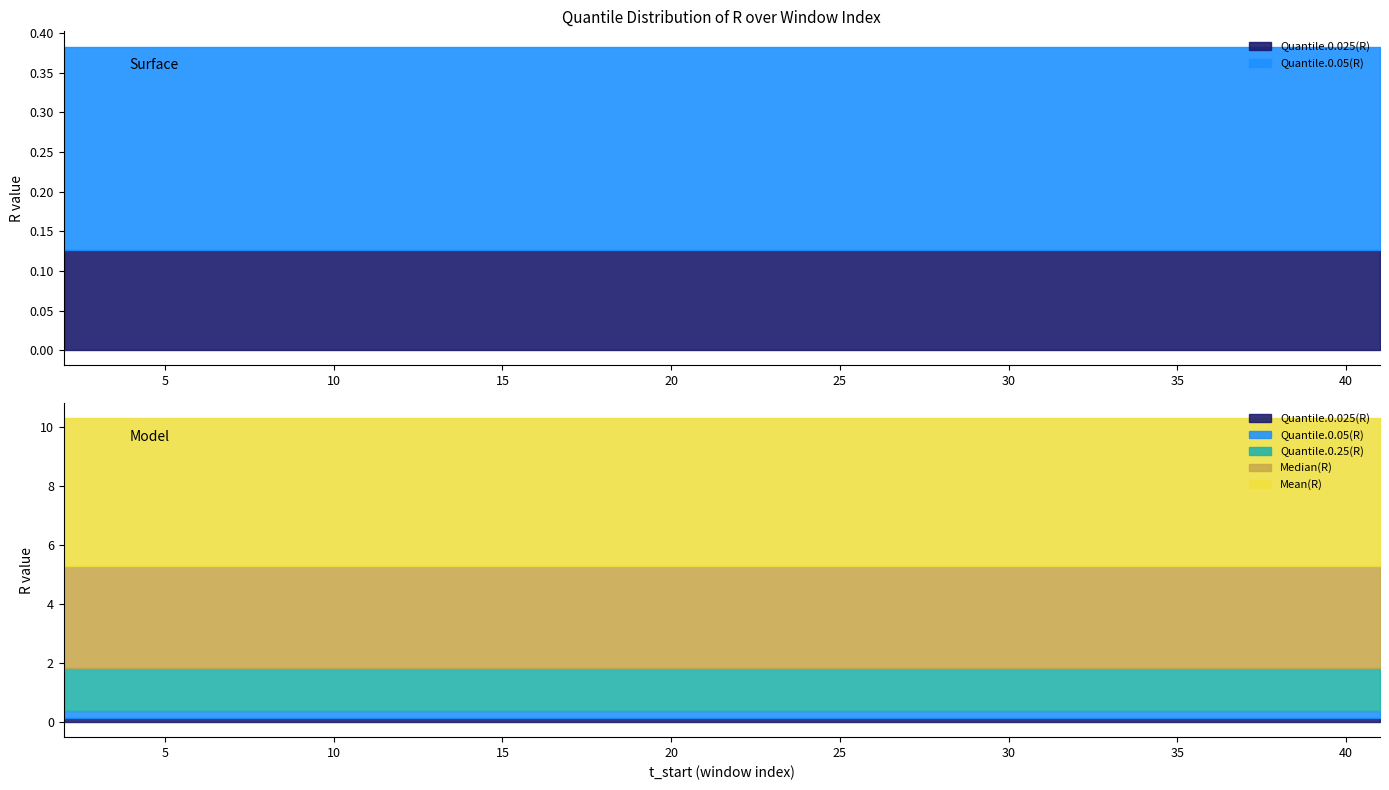

Between 5 and 6, which series saw the biggest shift?

Quantile.0.025(R)